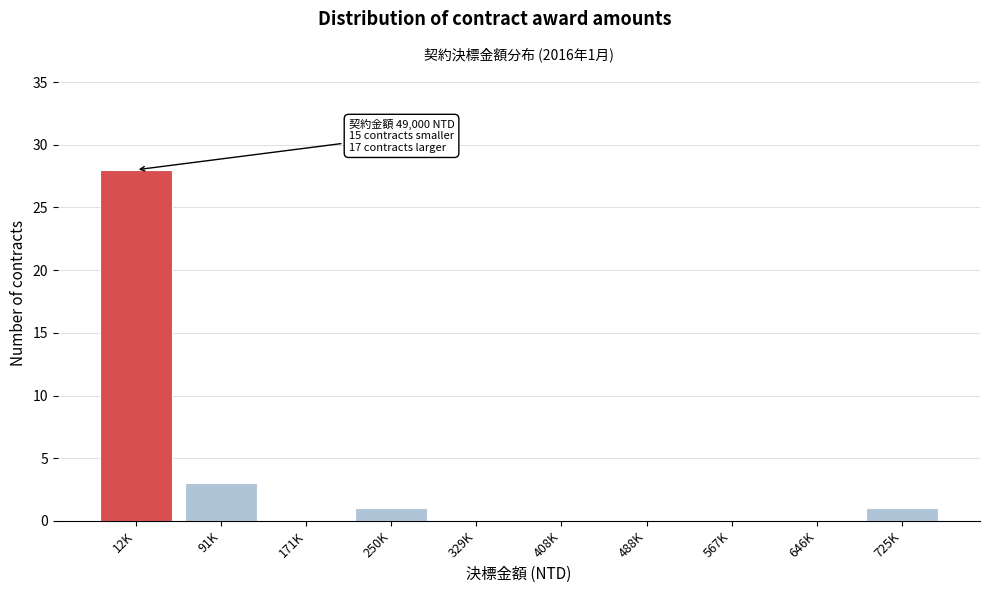

Reading right to left, transcribe all the data shown in this chart.

725K=1	646K=0	567K=0	488K=0	408K=0	329K=0	250K=1	171K=0	91K=3	12K=28